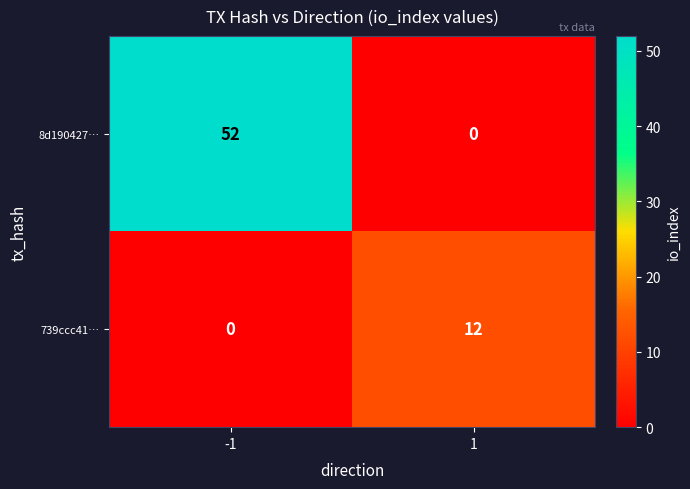

What is the sum of the 739ccc41… values at -1 and 1?

12